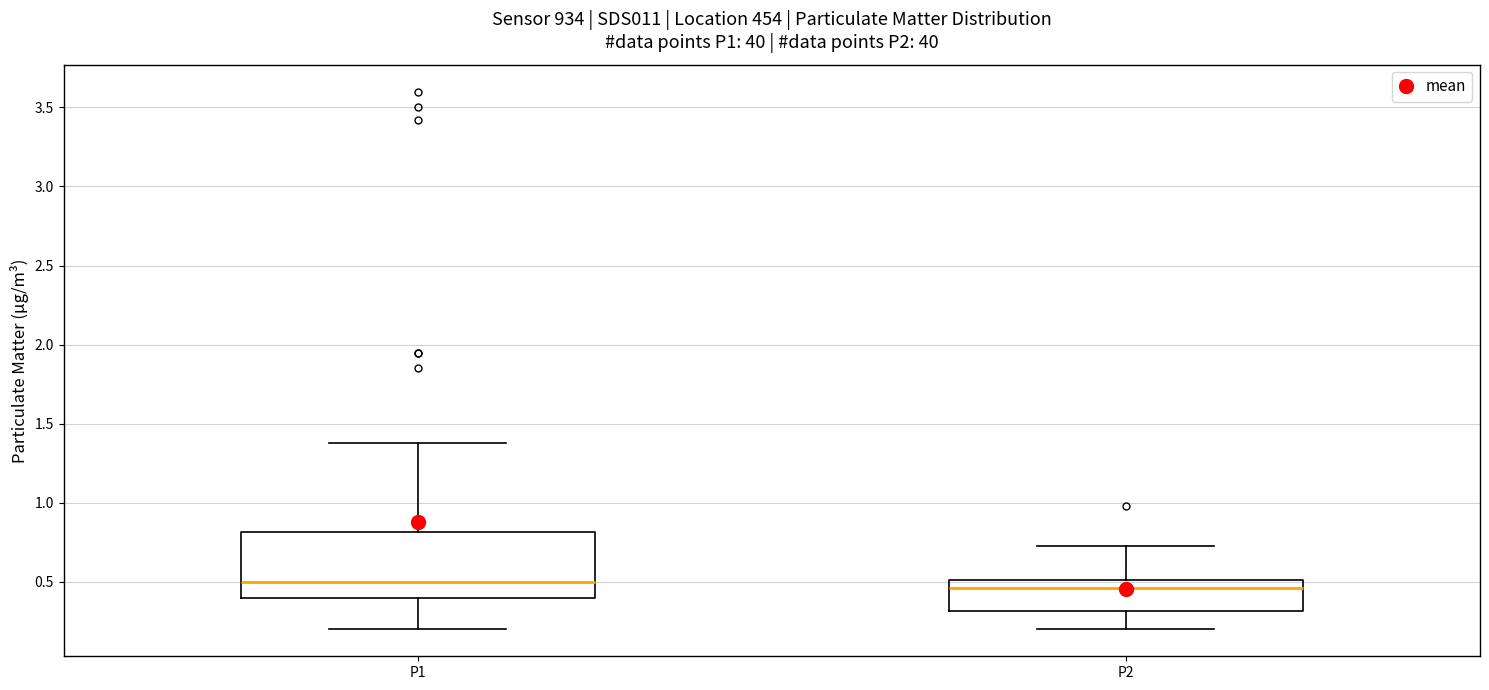

Reading left to right, read every box against the y-axis: the position of its median line, the range the box covers, and the ends of its whiskers. The values are not printed on the chart, so give them approximately, as read against the axis.

P1: median 0.50, box 0.40 to 0.80, whiskers 0.20 to 1.40
P2: median 0.45, box 0.30 to 0.50, whiskers 0.20 to 0.75